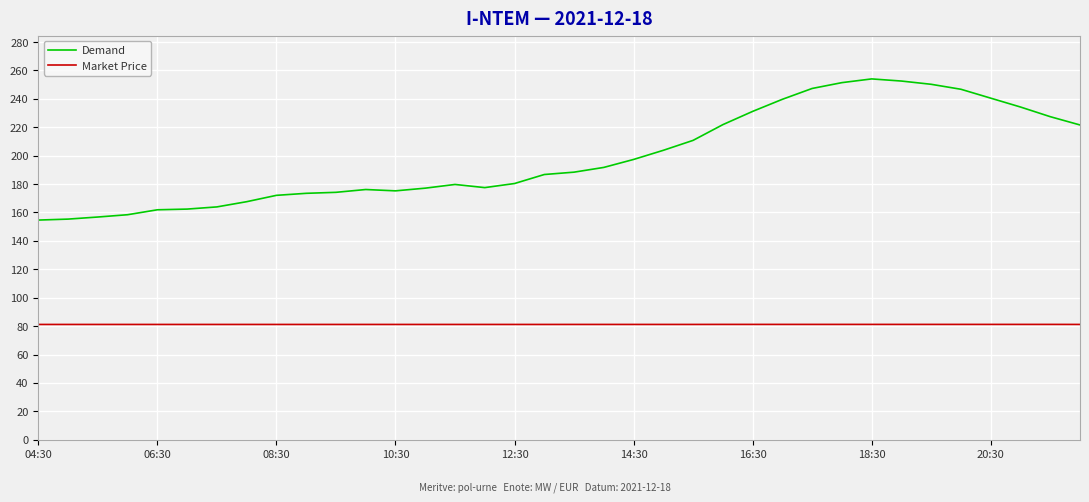

Which series has the largest total across all categories?

Demand